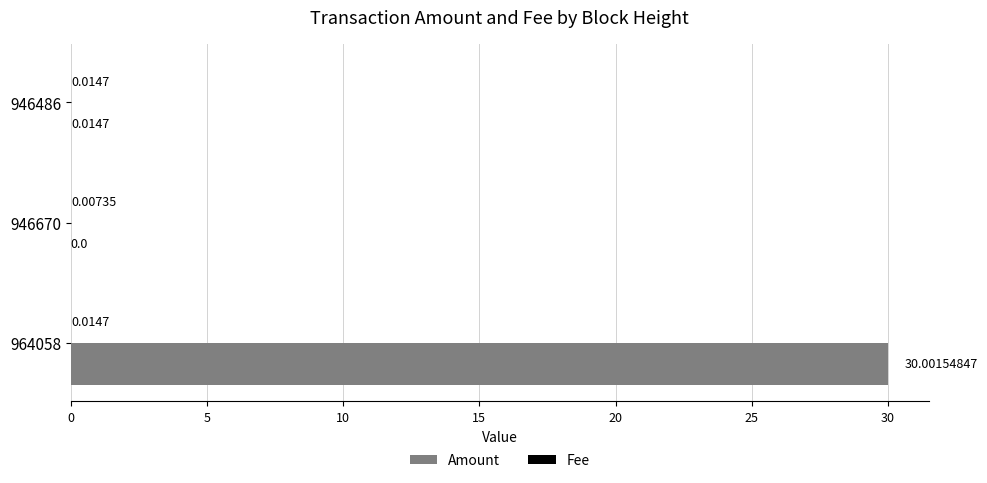

Between 946670 and 946486, which series saw the biggest shift?

Amount